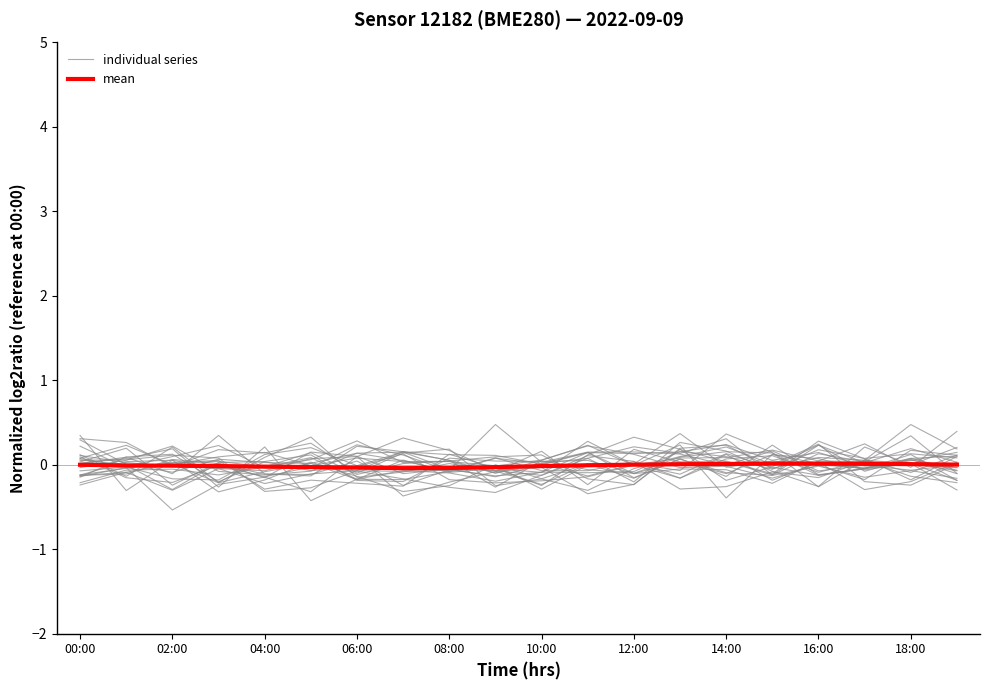

At which label does individual series first exceed 0?

00:00